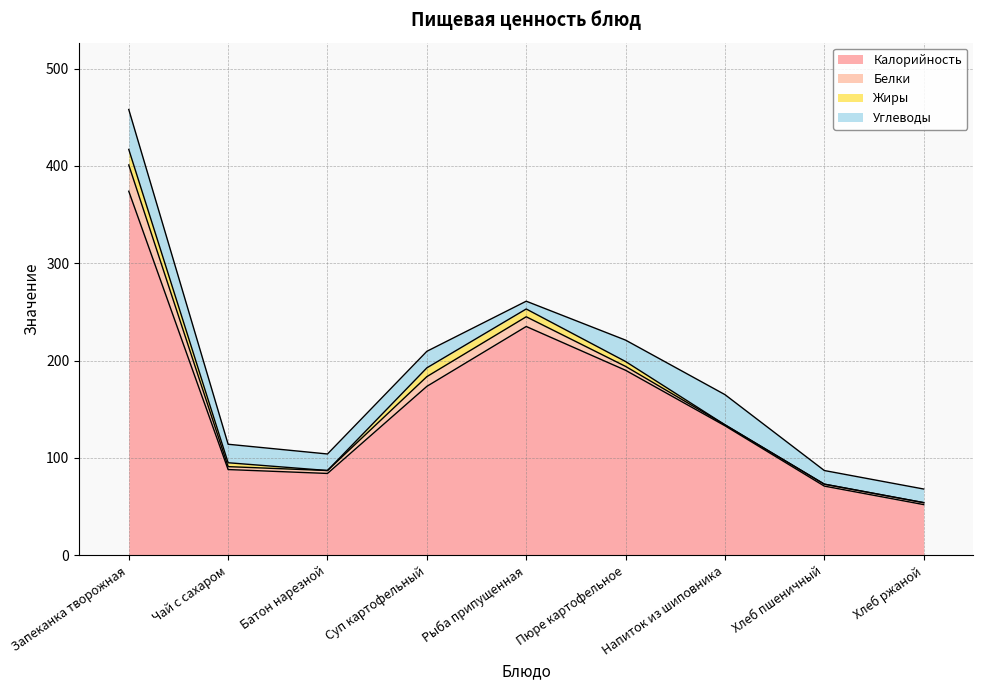

How many positive values does the Жиры series have?

5